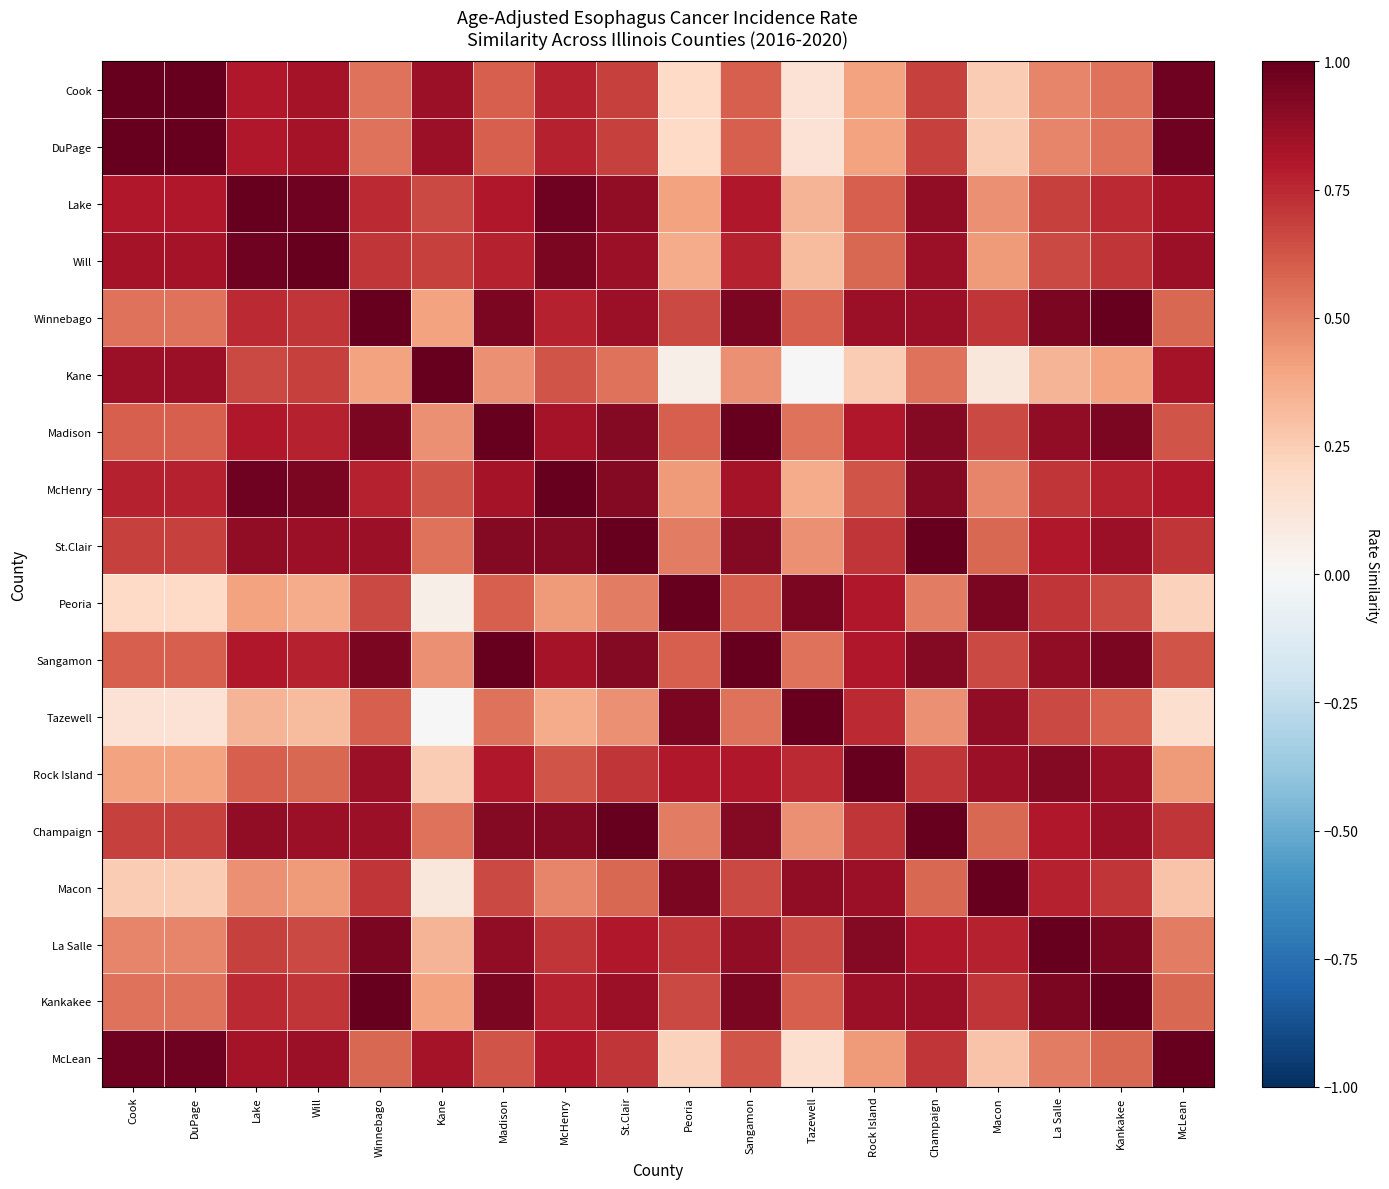

Which series changed the most between Kane and Madison?

Winnebago